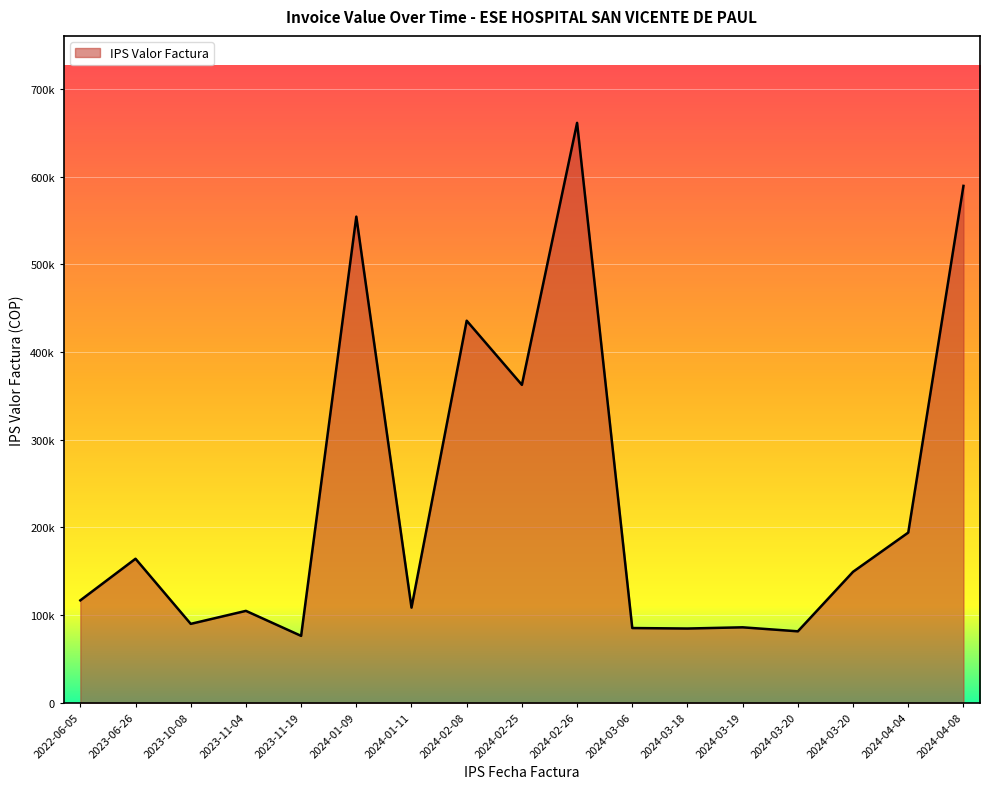

What is the difference between the maximum and minimum values?

585118